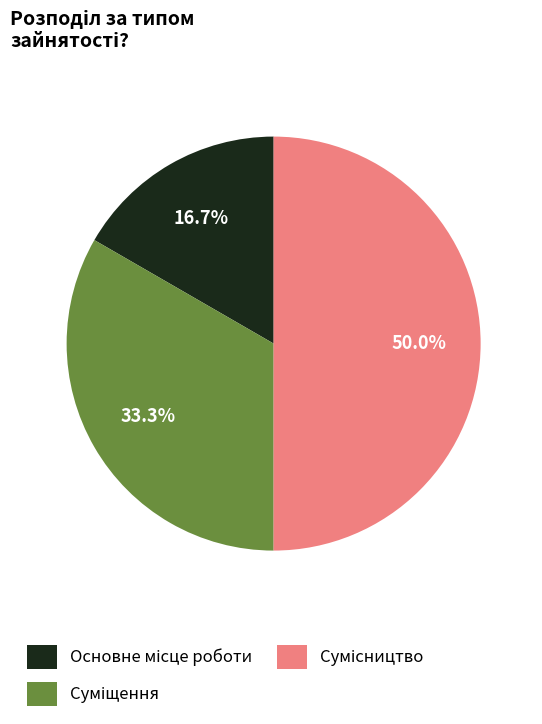

To the nearest percent, what portion does Сумісництво represent?

50%